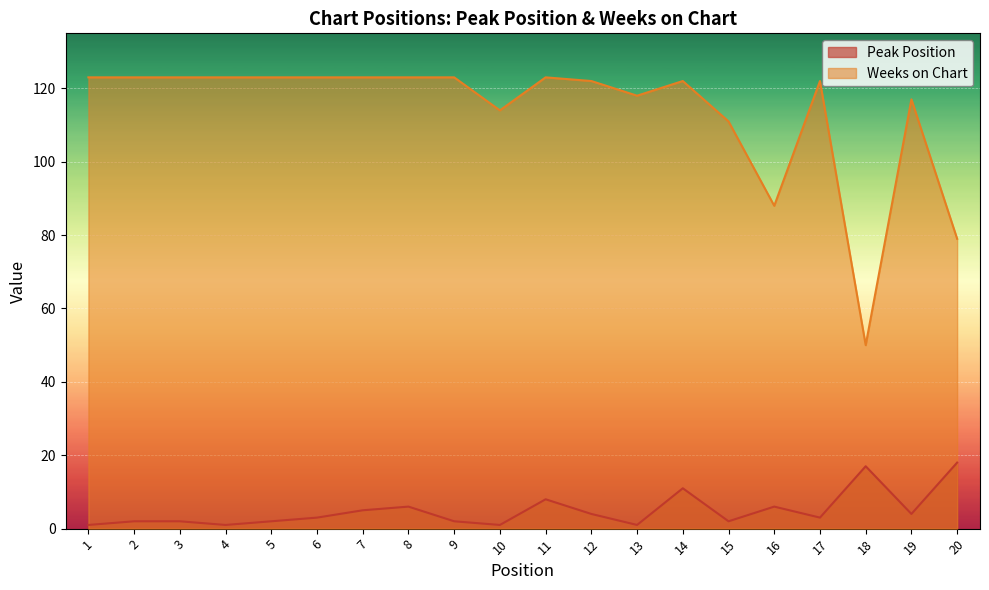

What is the sum of all Peak Position values?

99